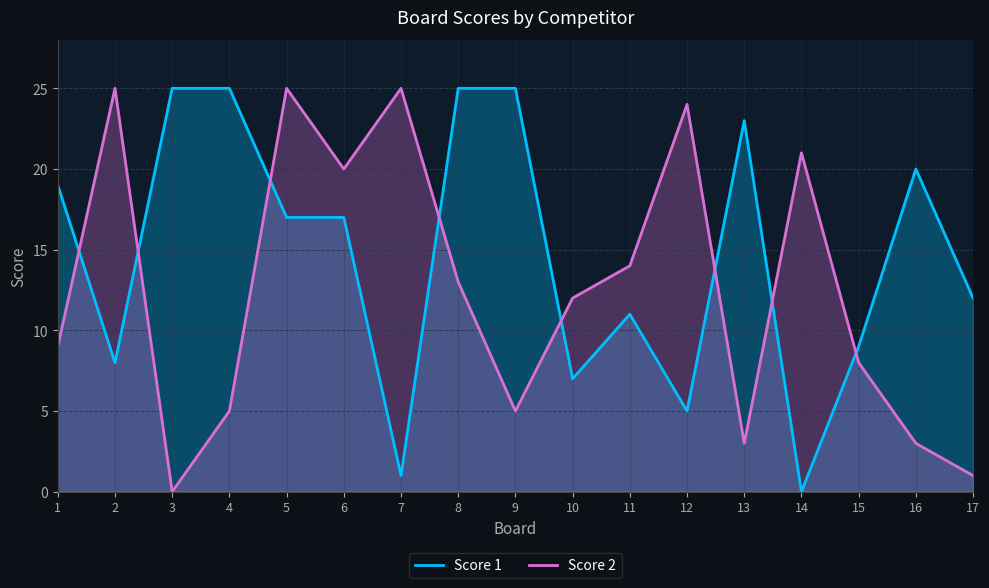

What is the difference between the maximum and minimum values in the Score 1 series?

25